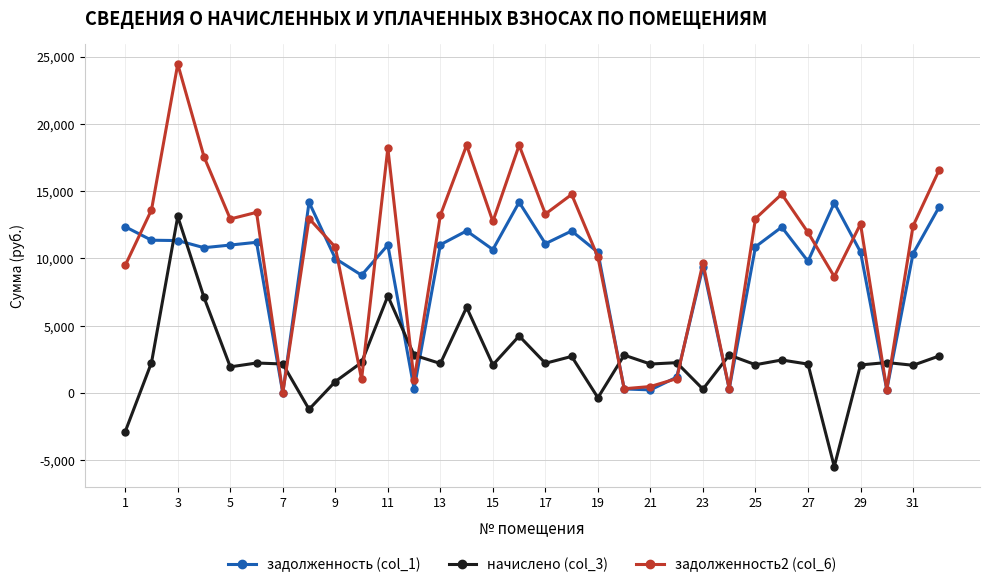

Which series has the largest total across all categories?

задолженность2 (col_6)